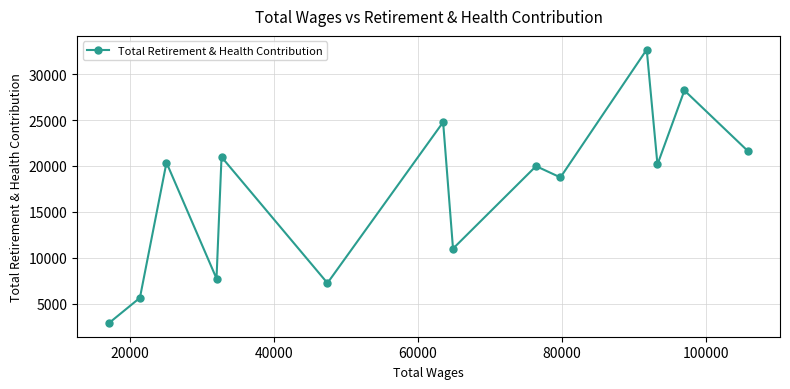

What is the maximum value shown in the chart?

32678